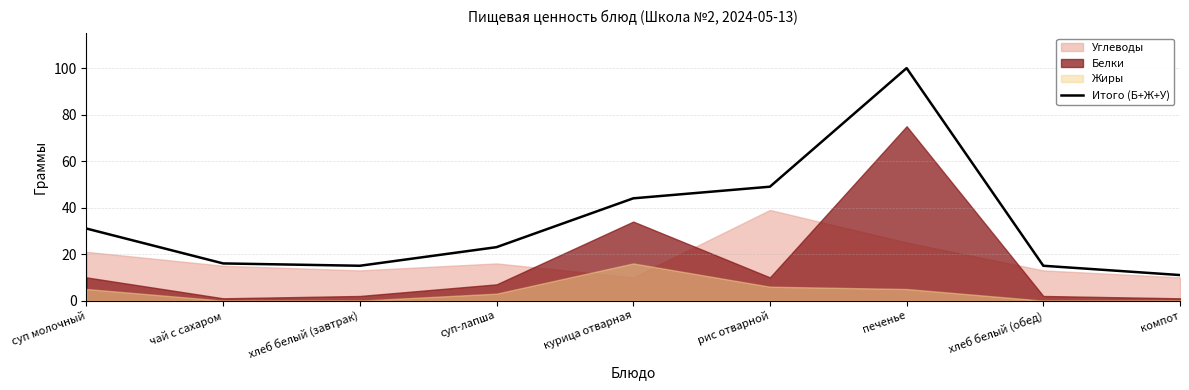

Where is the first local maximum?

печенье